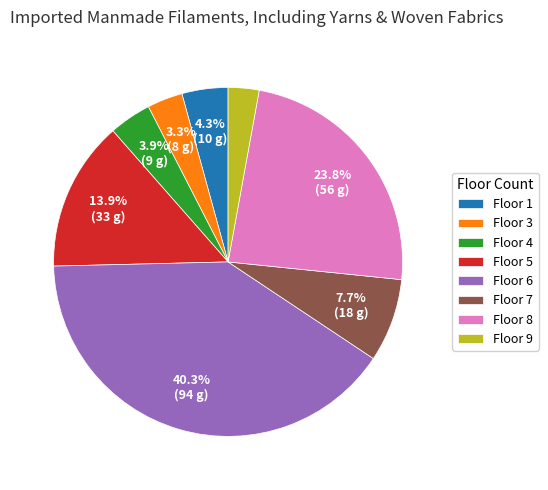

Combined, do Floor 5 and Floor 4 account for over 50%?

No